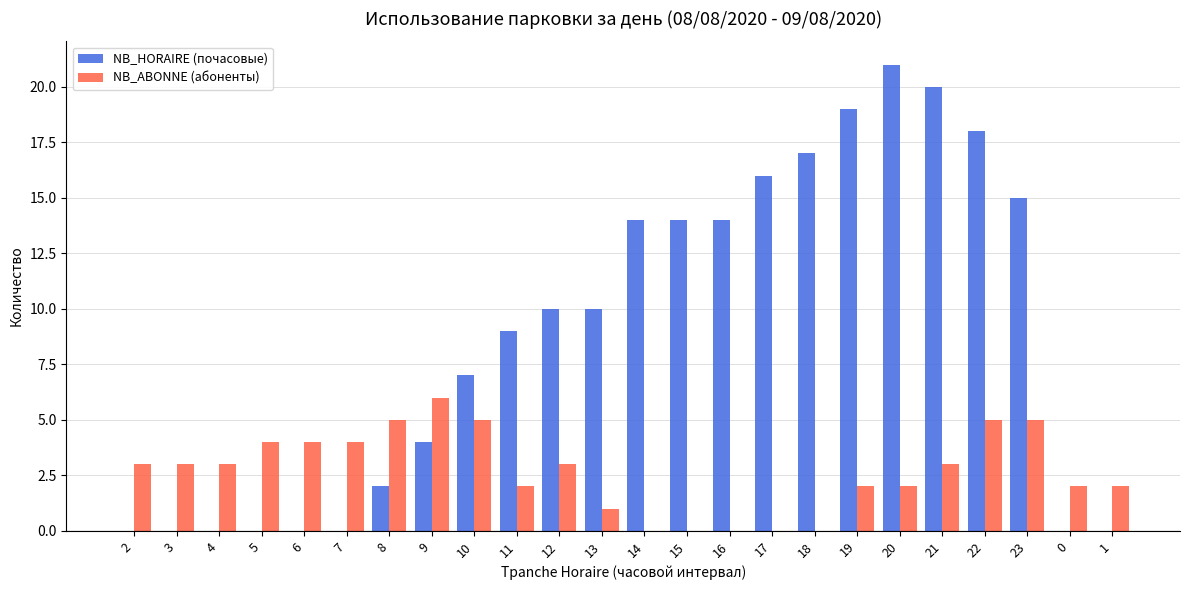

Is it true that NB_HORAIRE (почасовые) equals 7 at 7?

False